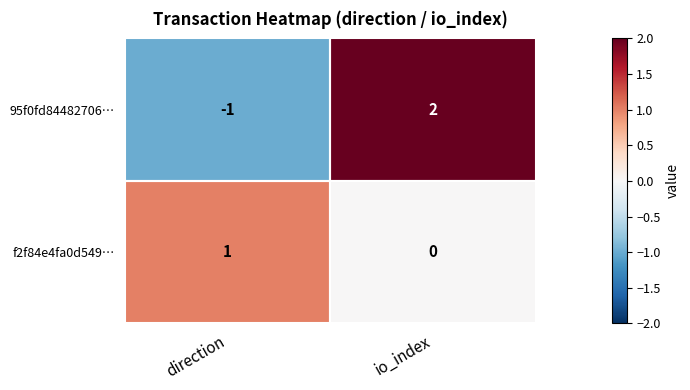

The f2f84e4fa0d549… series shows 0 at io_index. True or false?

True